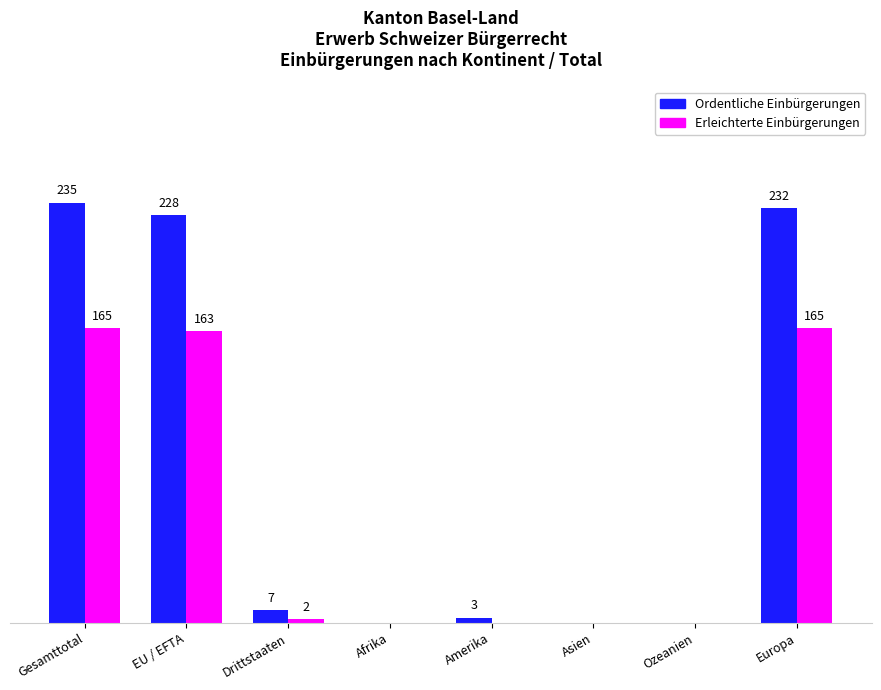

Which series has the largest total across all categories?

Ordentliche Einbürgerungen